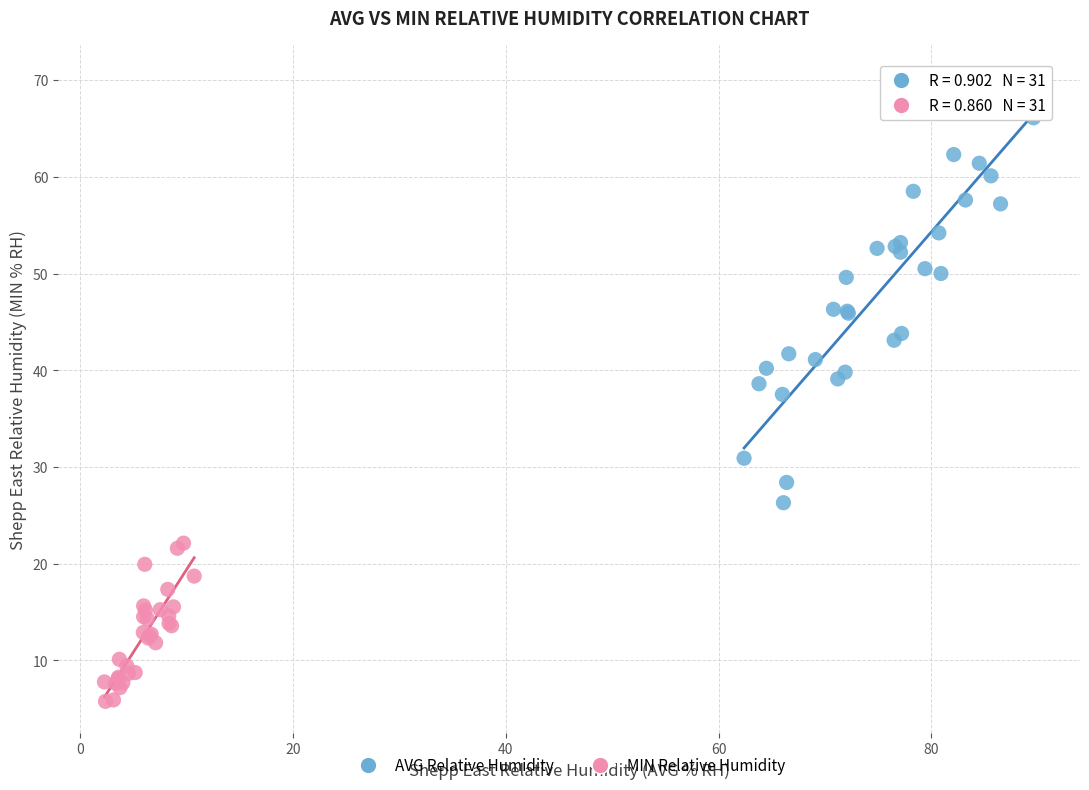

Which series contains the highest Y value?

AVG Relative Humidity